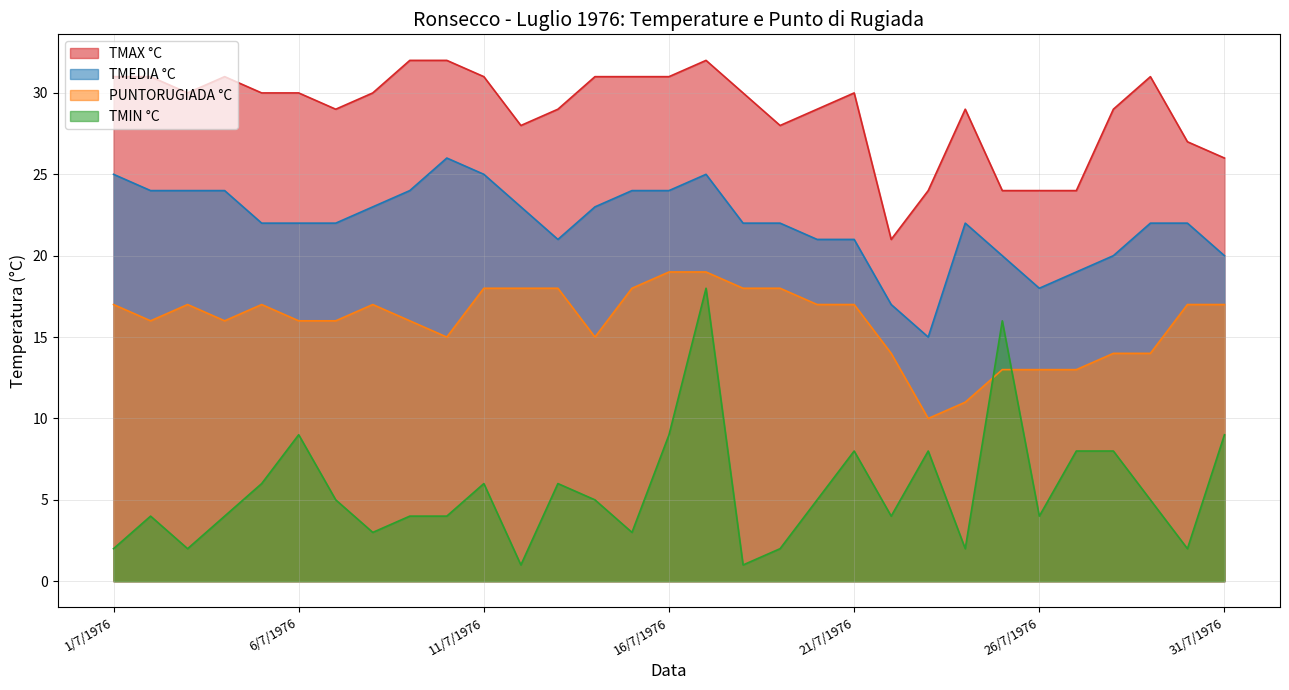

What is the average value of the TMEDIA °C series?

22